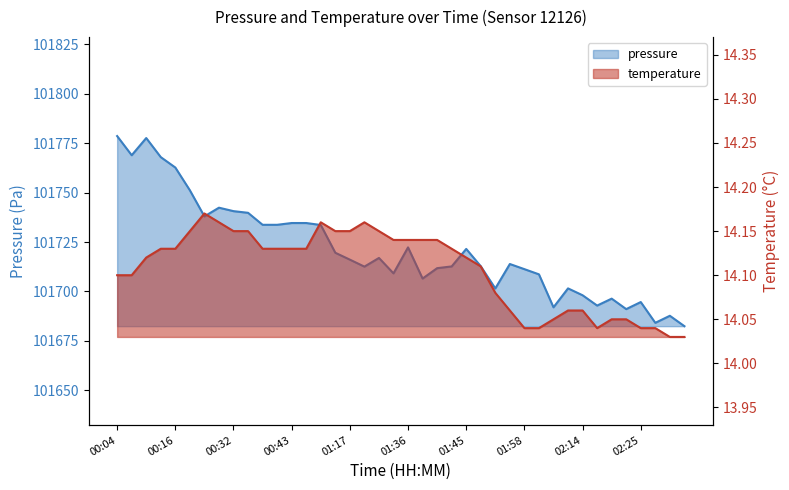

Reading left to right, what are all the values shown in this chart?

pressure: 101778.5	101768.8	101777.5	101767.9	101762.6	101751.1	101737.9	101742.3	101740.6	101739.8	101733.7	101733.7	101734.6	101734.6	101733.6	101719.6	101716.1	101712.6	101716.9	101709.2	101722.3	101706.5	101711.8	101712.7	101721.5	101712.8	101701.5	101713.9	101711.3	101708.7	101692.0	101701.6	101698.1	101692.9	101696.4	101691.1	101694.7	101684.2	101687.7	101682.5
temperature: 14.1	14.1	14.1	14.1	14.1	14.2	14.2	14.2	14.2	14.2	14.1	14.1	14.1	14.1	14.2	14.2	14.2	14.2	14.2	14.1	14.1	14.1	14.1	14.1	14.1	14.1	14.1	14.1	14.0	14.0	14.1	14.1	14.1	14.0	14.1	14.1	14.0	14.0	14.0	14.0